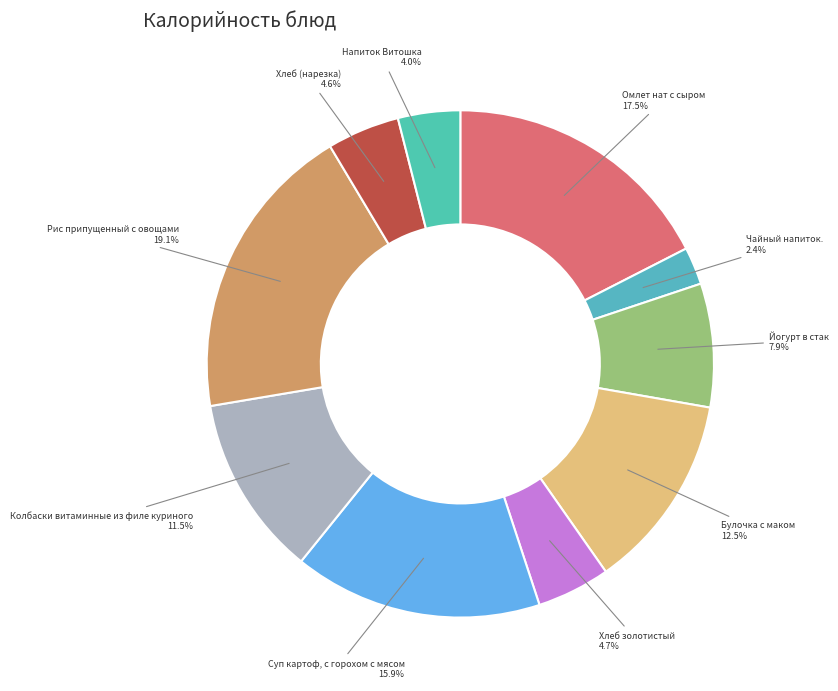

How many segments does this pie chart have?

10